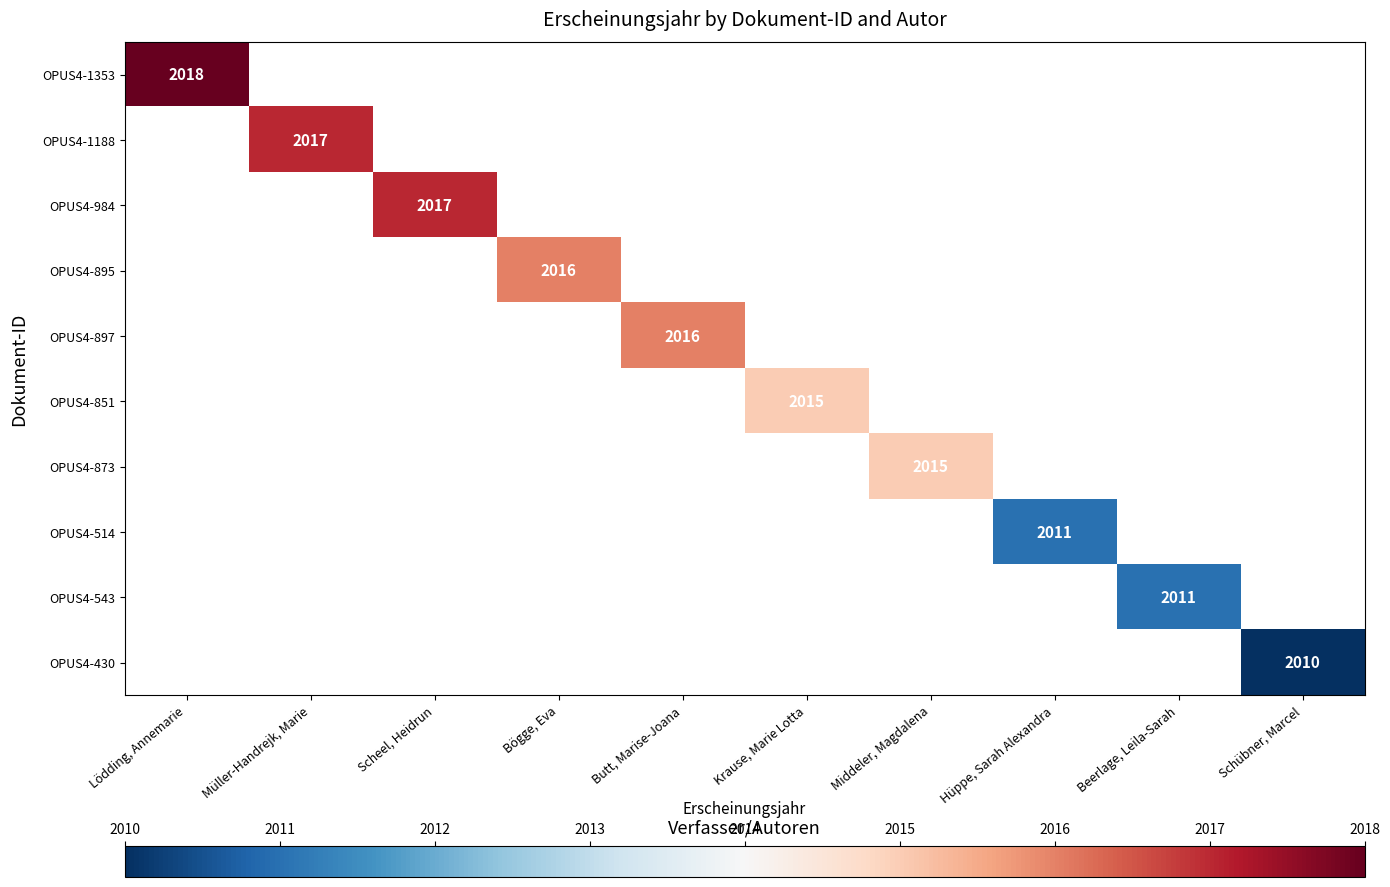

At which category does the chart reach its minimum across all series?

Schübner, Marcel